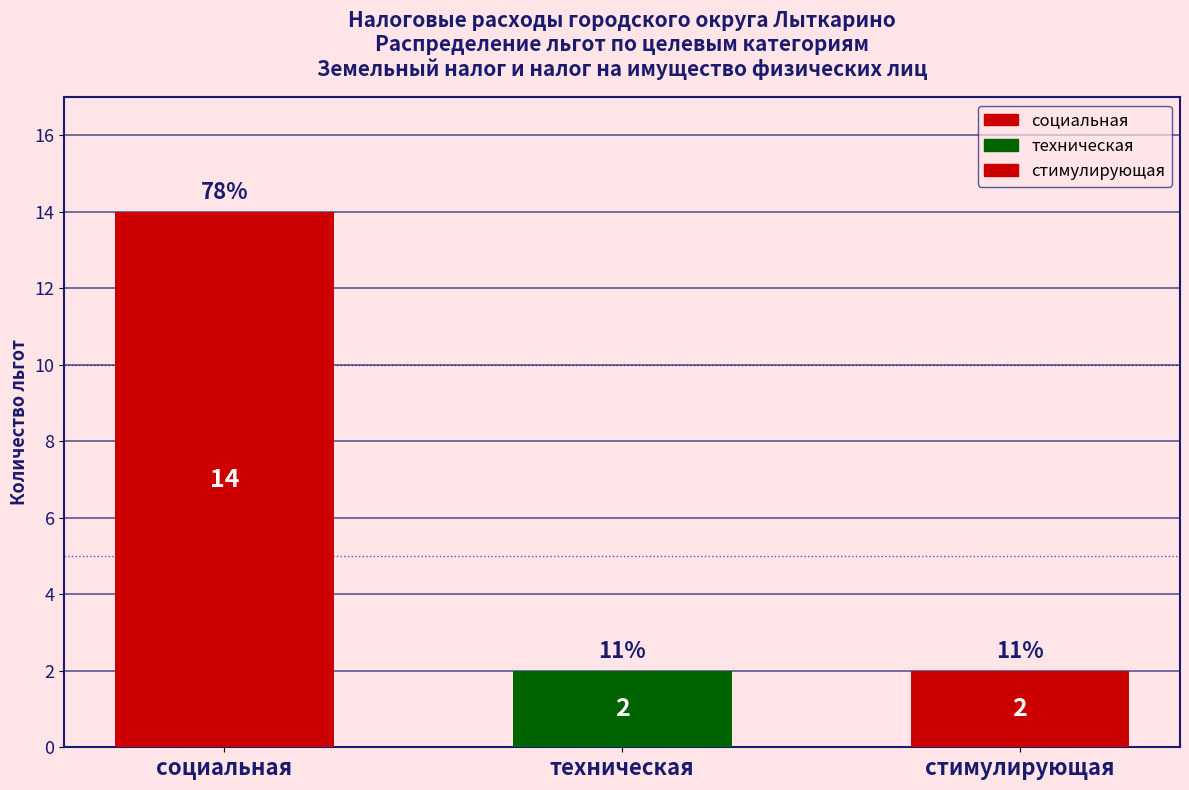

Reading right to left, transcribe all the data shown in this chart.

стимулирующая=2	техническая=2	социальная=14